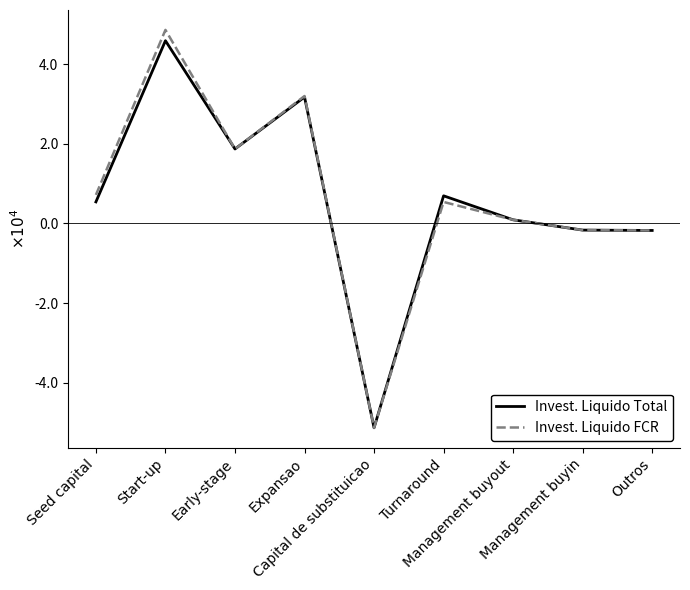

Is this an area chart (filled region under the line)?

No